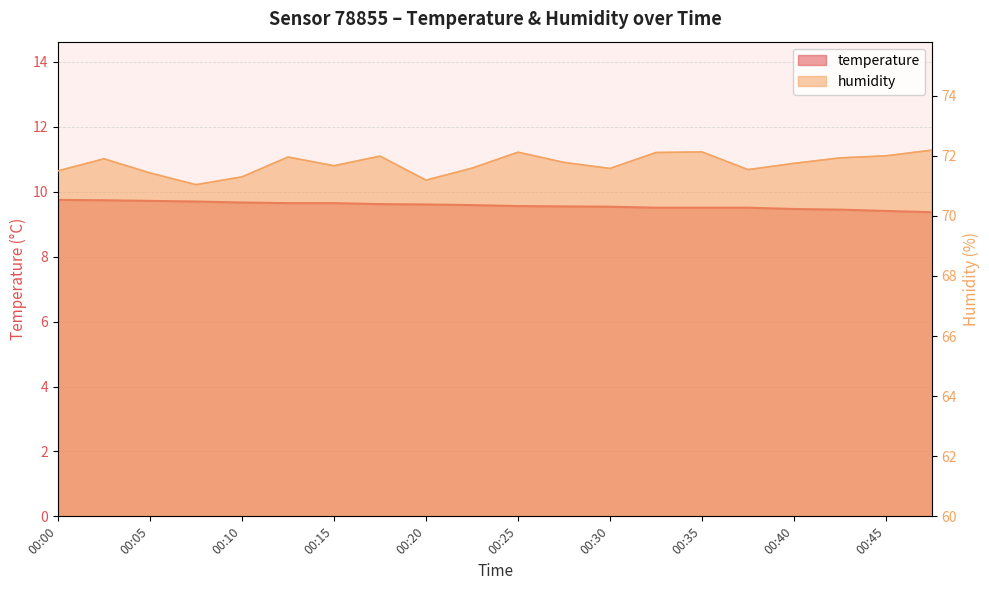

Which series has the largest total across all categories?

humidity